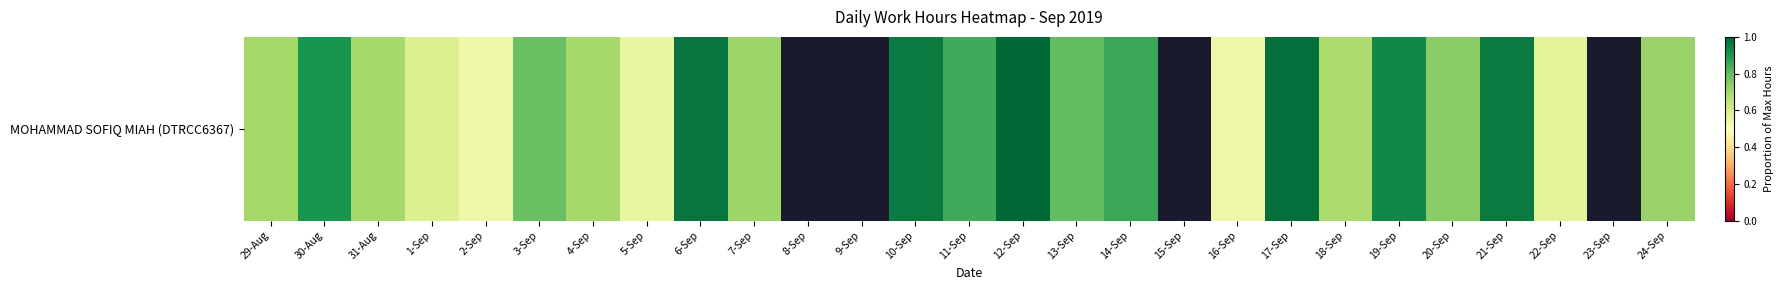

What is the approximate value at 22-Sep?

0.6